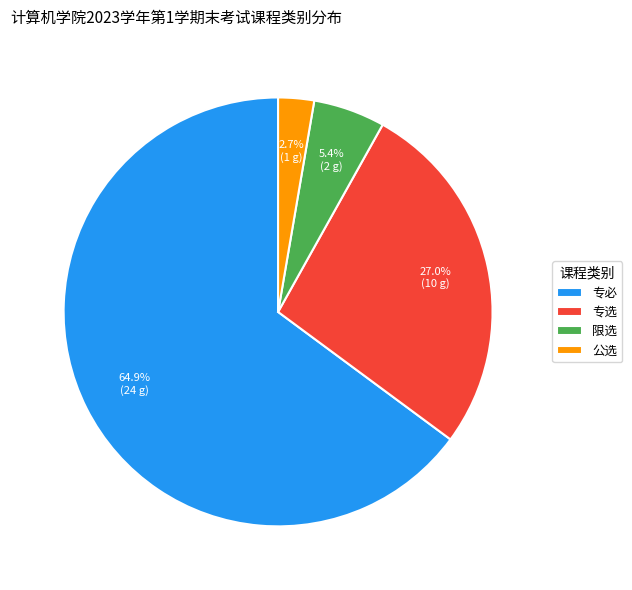

To the nearest percent, what percentage of the pie is 限选?

5%